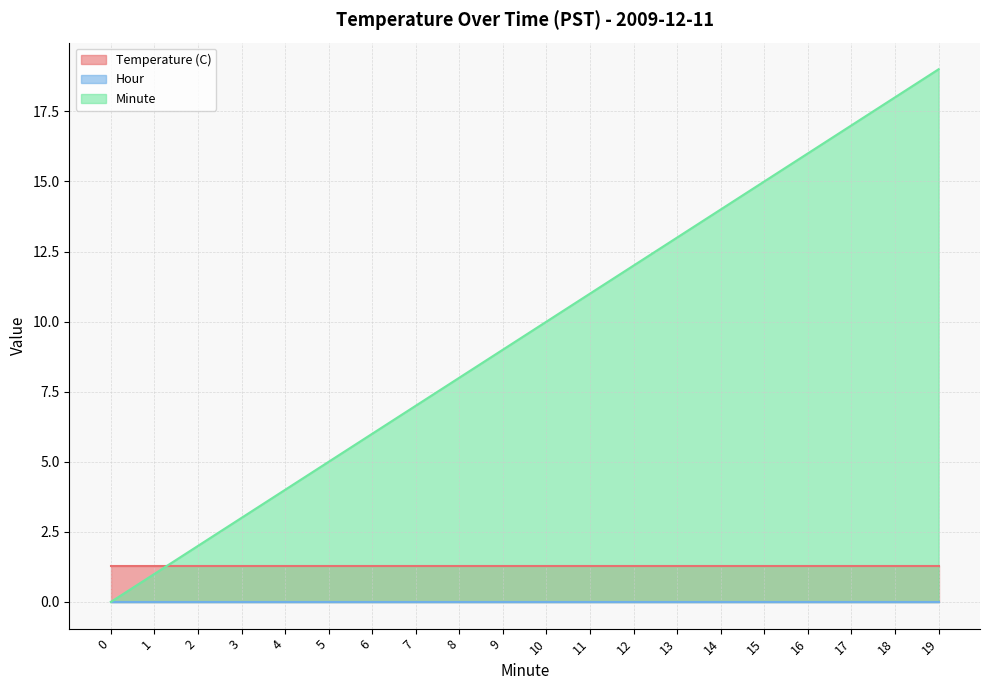

Read the Minute value at 13.

13.0